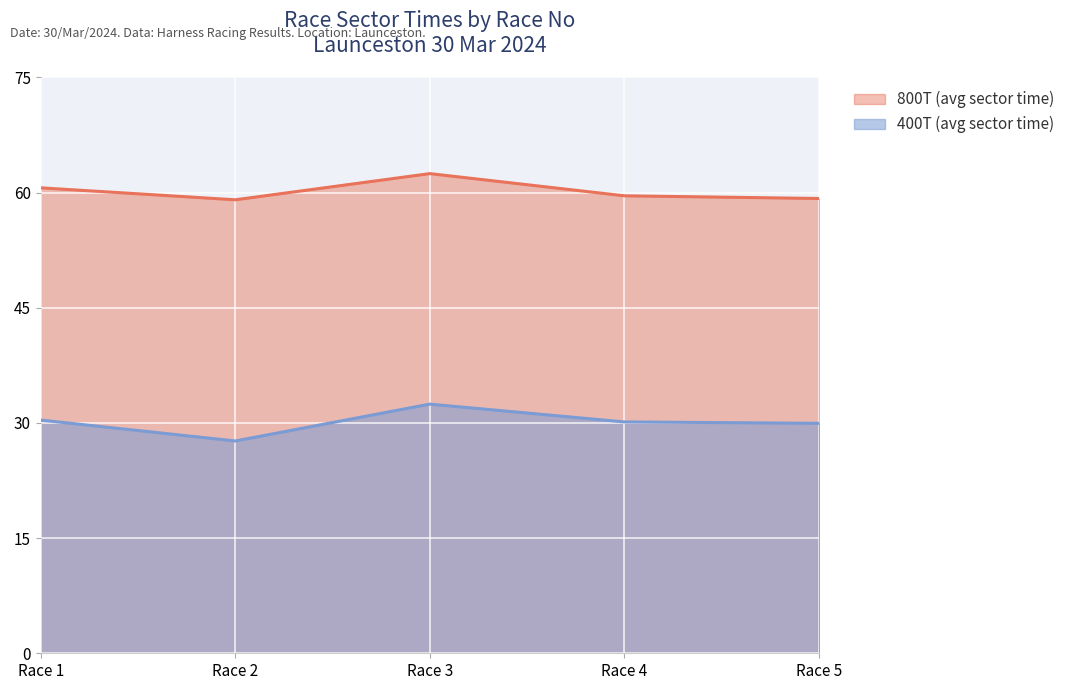

What is the difference between the 400T values at 1 and 5?

0.6